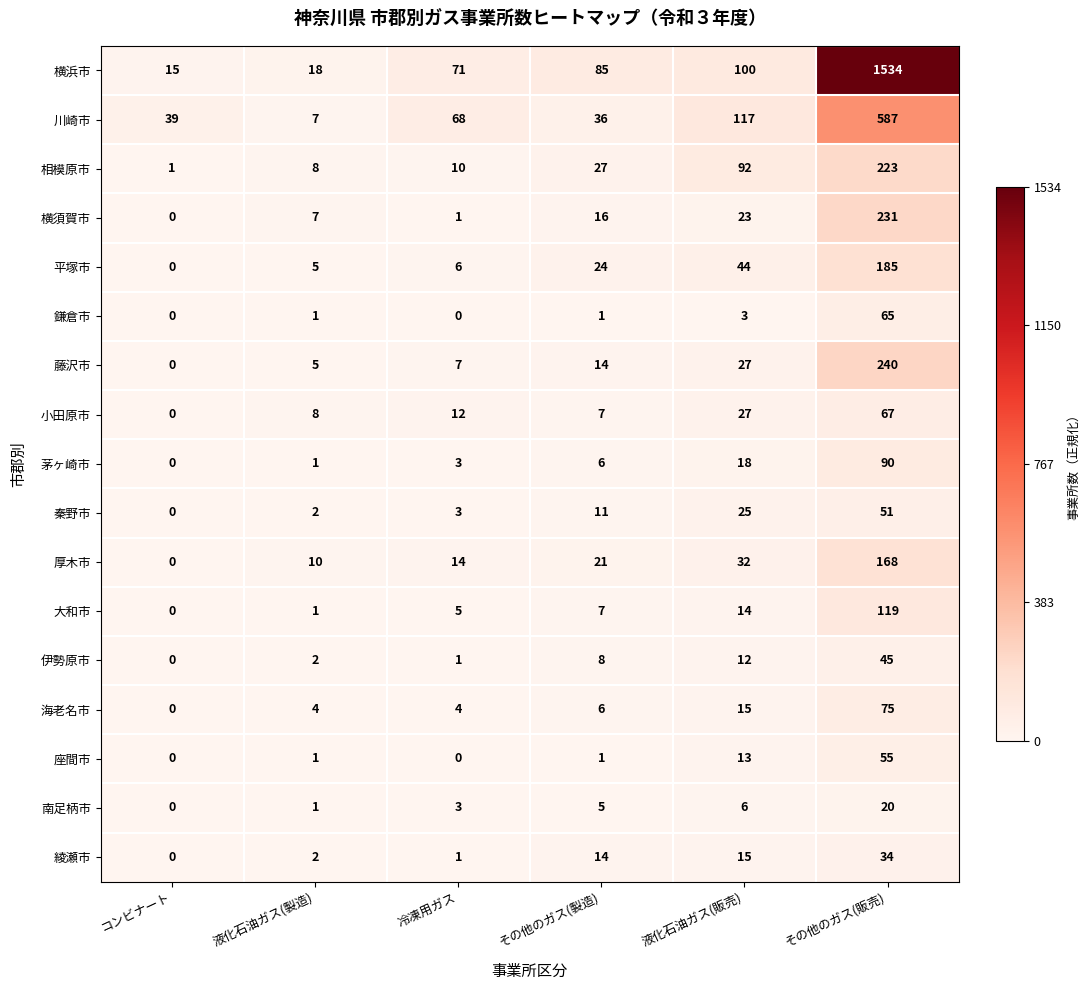

What is the difference between the highest and lowest values at その他のガス(販売)?

1514